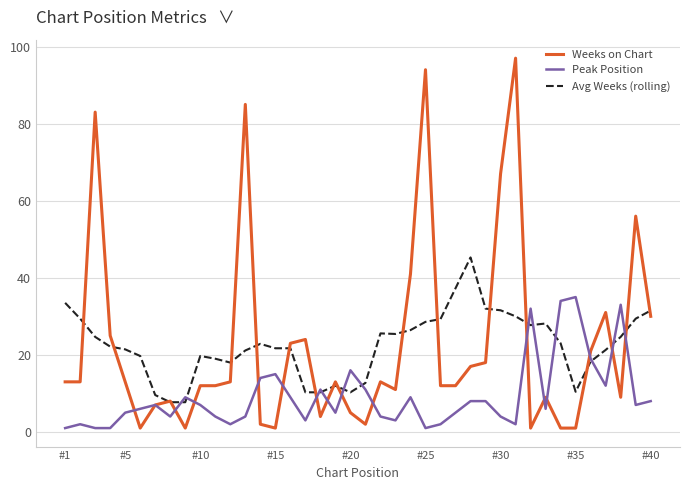

What is the maximum value shown in the chart?

97.0